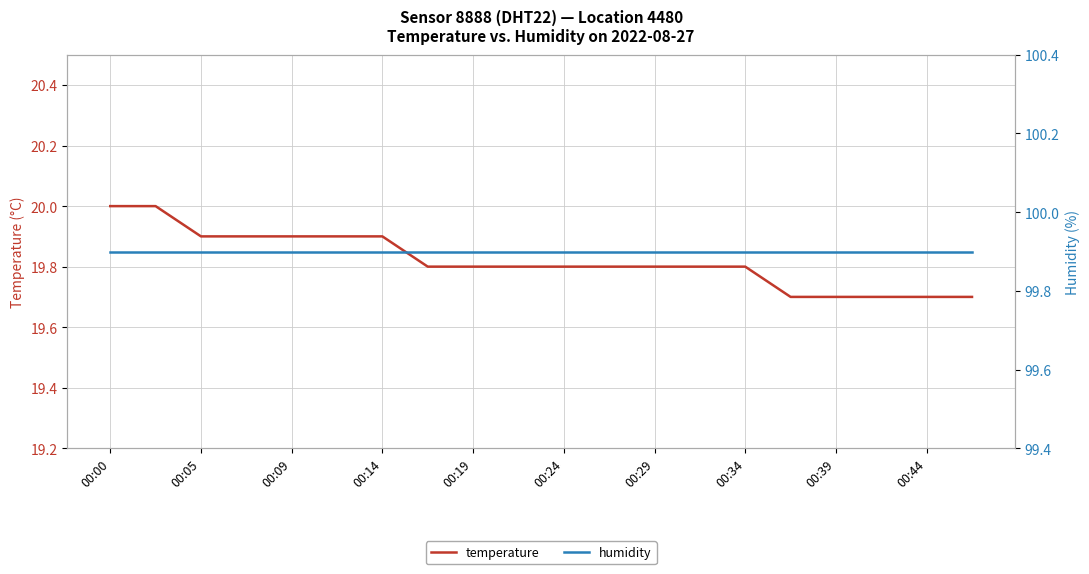

The temperature series shows 19.8 at 00:29. True or false?

True